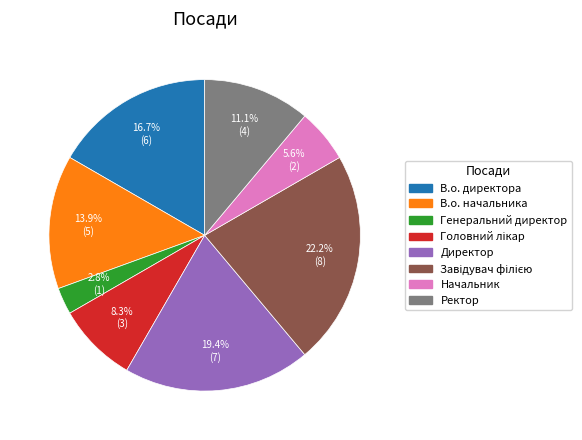

To the nearest percent, what is the average slice percentage?

12%